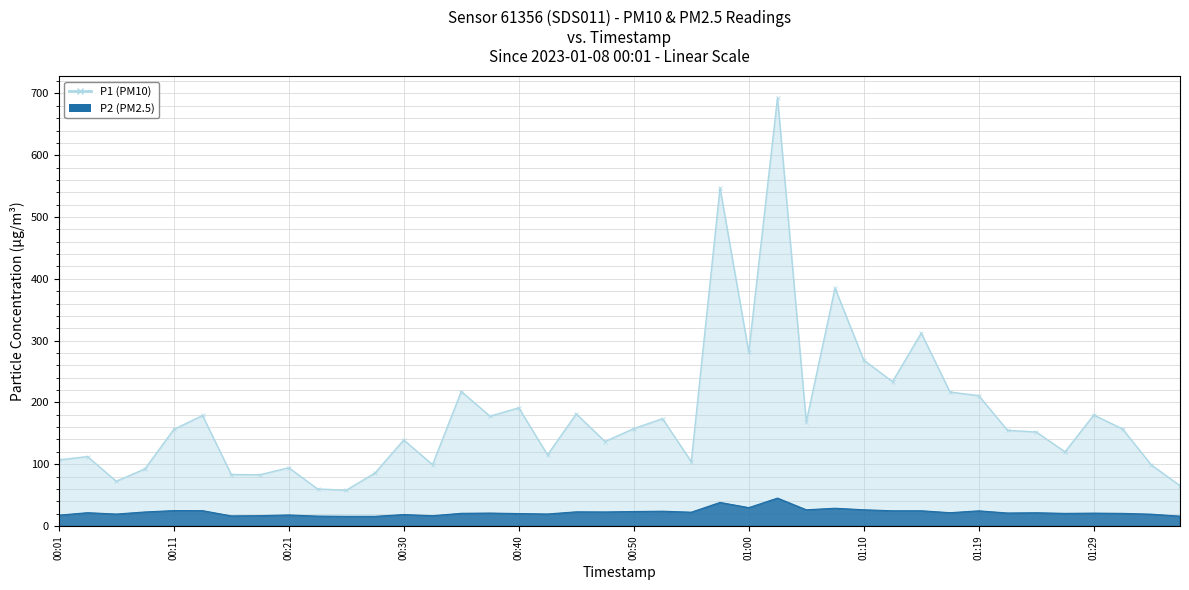

What is the total value across all series at 30?

336.8